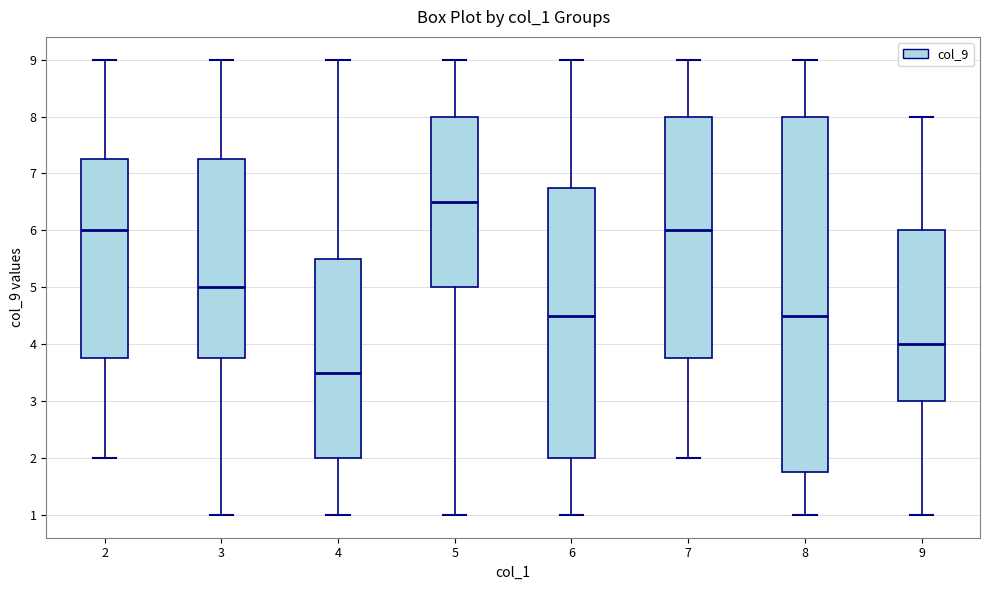

Where does the median line of the box at x = 9 sit on the y-axis? The values are not printed on the chart, so give them approximately, as read against the axis.

4.0